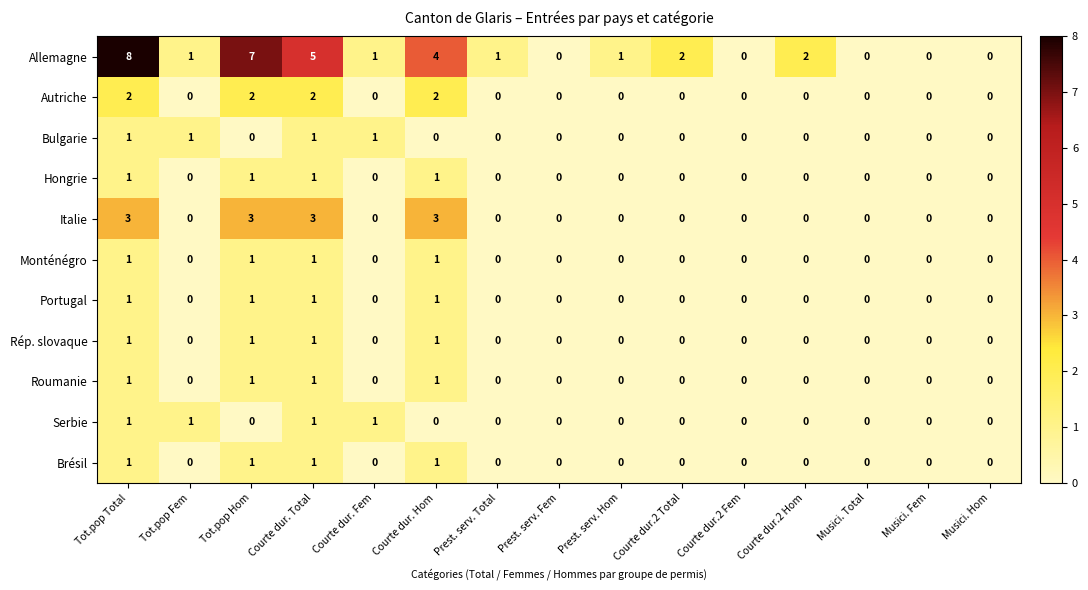

Count the number of data series in this chart.

11